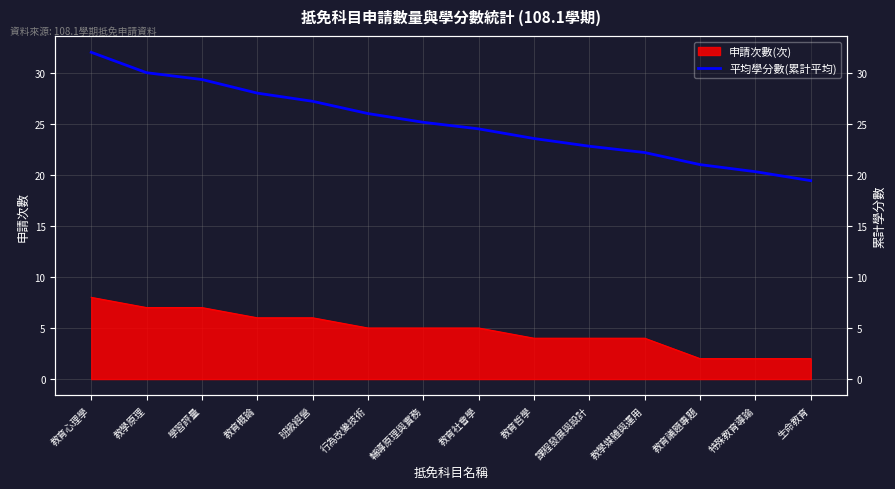

Where does the data first go above 25?

教育心理學